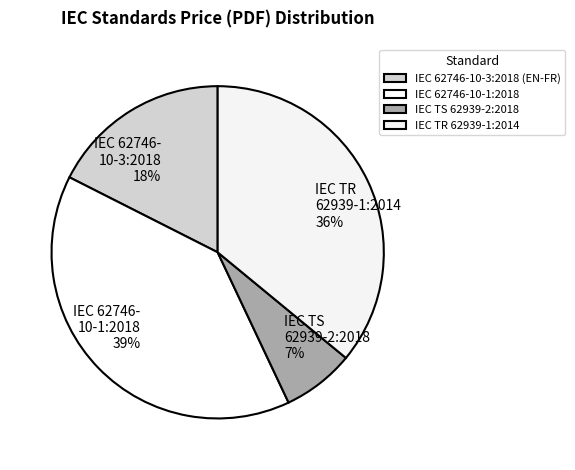

To the nearest percent, what is the difference between the IEC 62746-10-3:2018 (EN-FR) and IEC TS 62939-2:2018 slice percentages?

11%